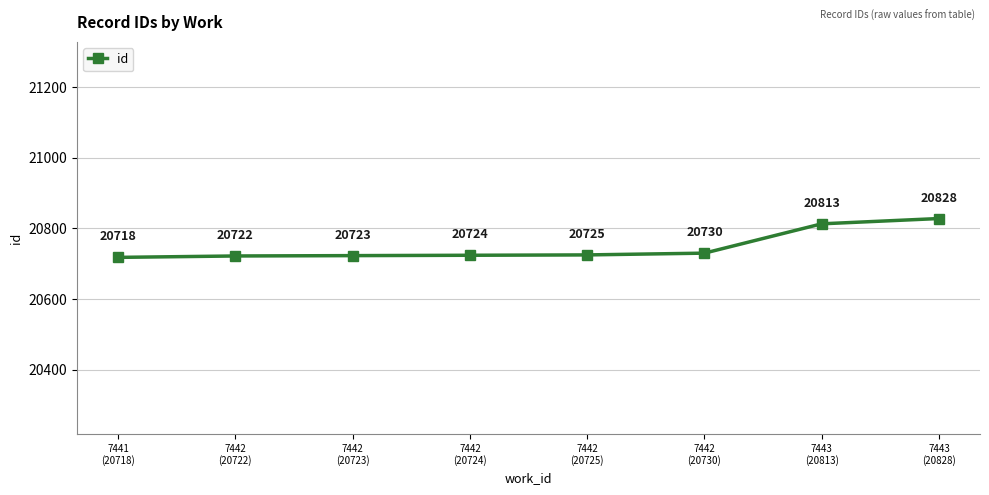

The value at 7442
(20722) is 20722. True or false?

True